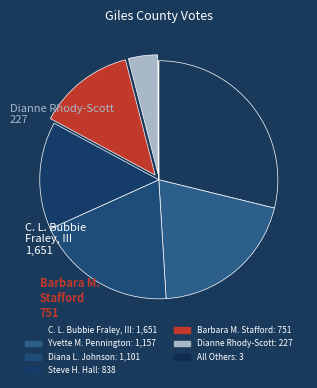

Which slice is the largest?

C. L. Bubbie Fraley, III